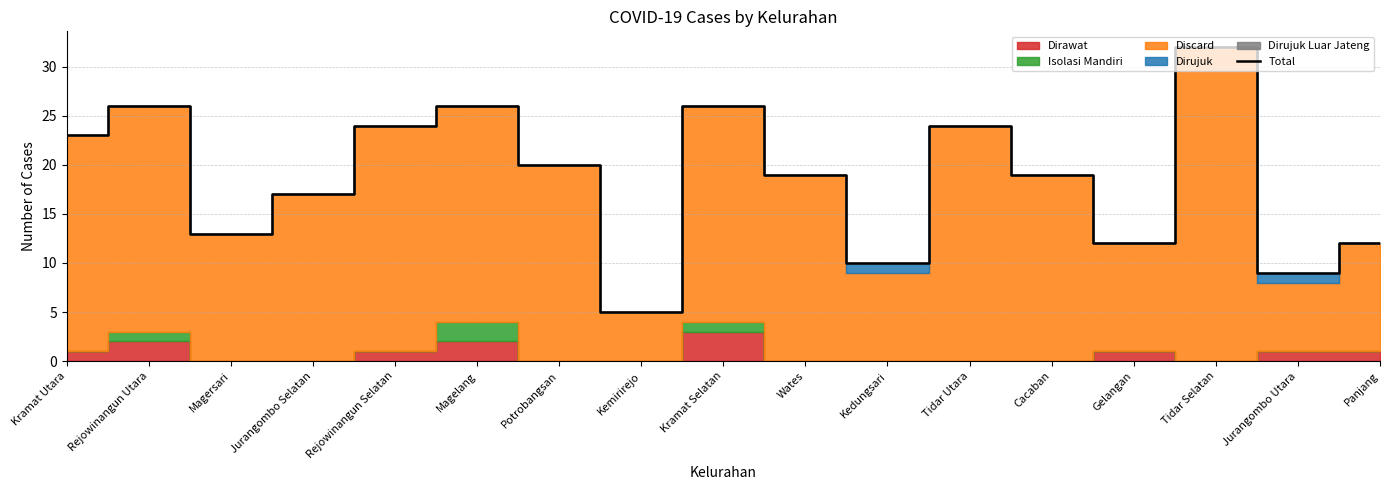

List the labels in order of value, largest first.

Tidar Selatan, Rejowinangun Utara, Magelang, Kramat Selatan, Rejowinangun Selatan, Tidar Utara, Kramat Utara, Potrobangsan, Wates, Cacaban, Jurangombo Selatan, Magersari, Gelangan, Panjang, Kedungsari, Jurangombo Utara, Kemirirejo